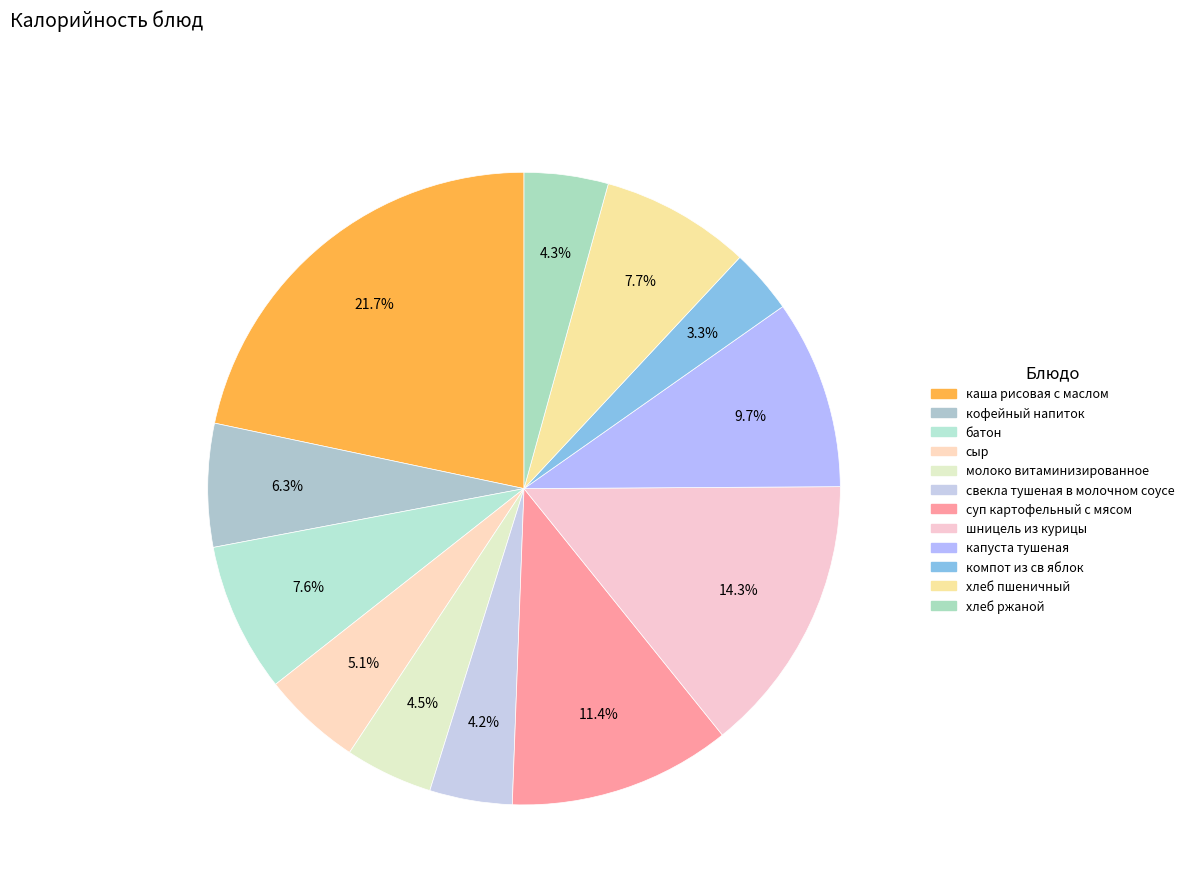

To the nearest percent, what is the average slice percentage?

8%